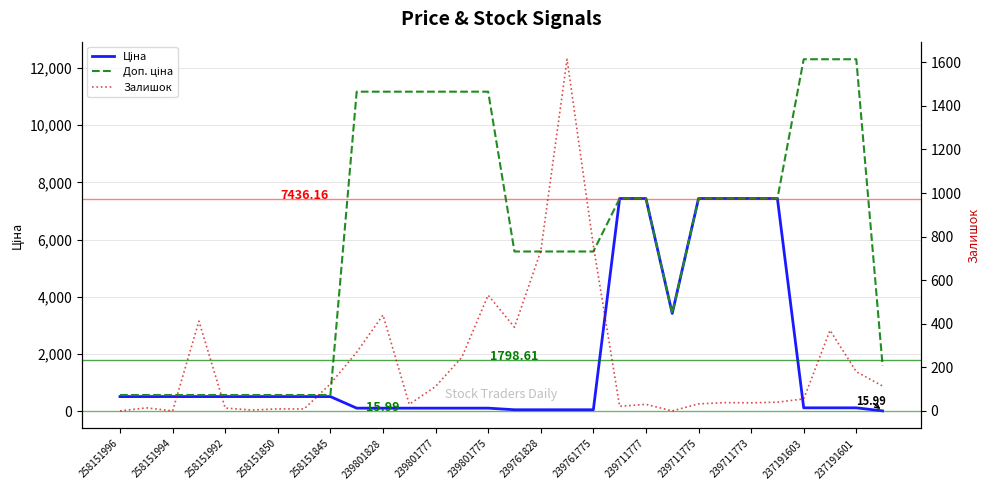

At which label does Ціна first exceed 515?

258151996